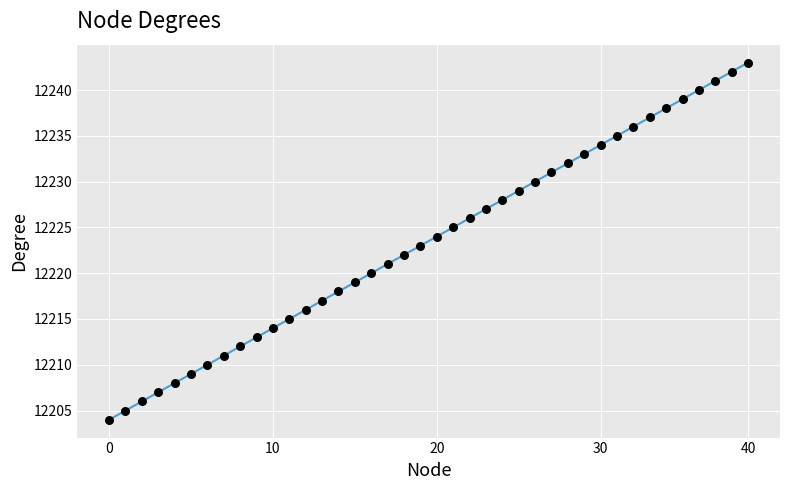

What is the greatest value displayed?

12243